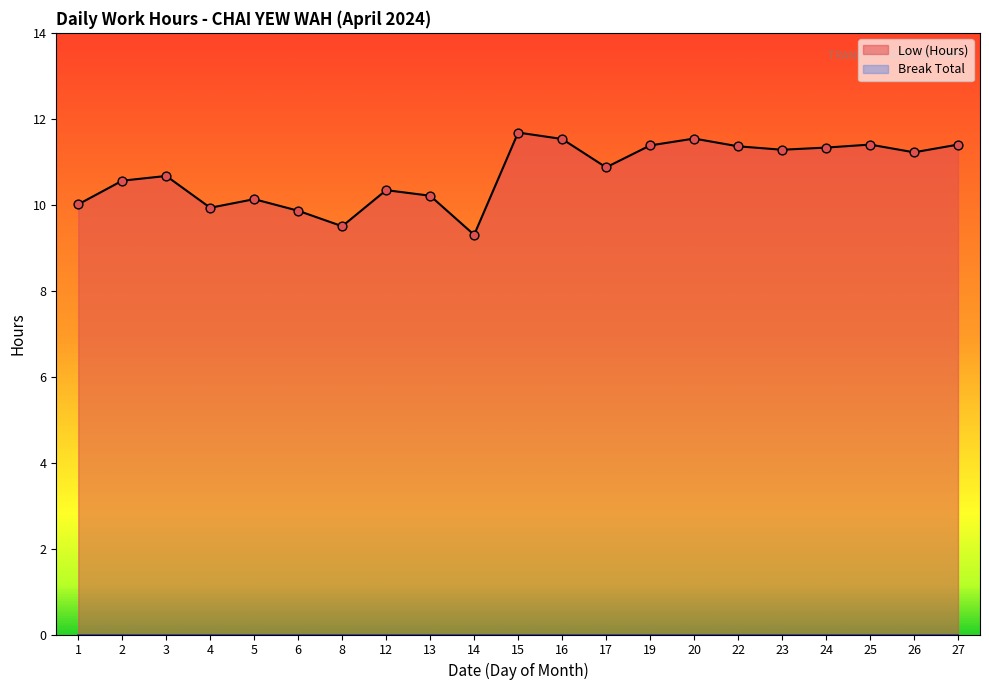

What is the change in value from 1 to 20?

+1.5